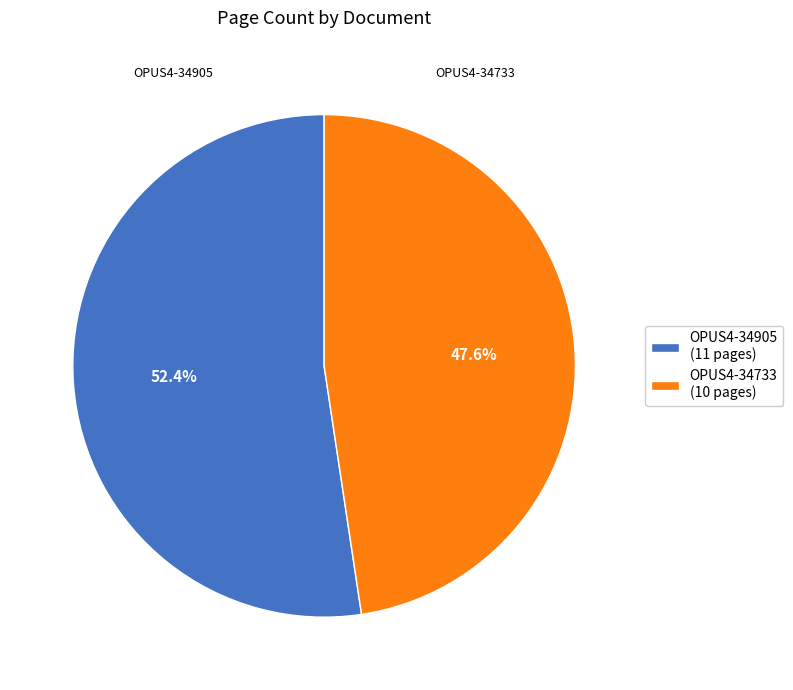

How many segments does this pie chart have?

2